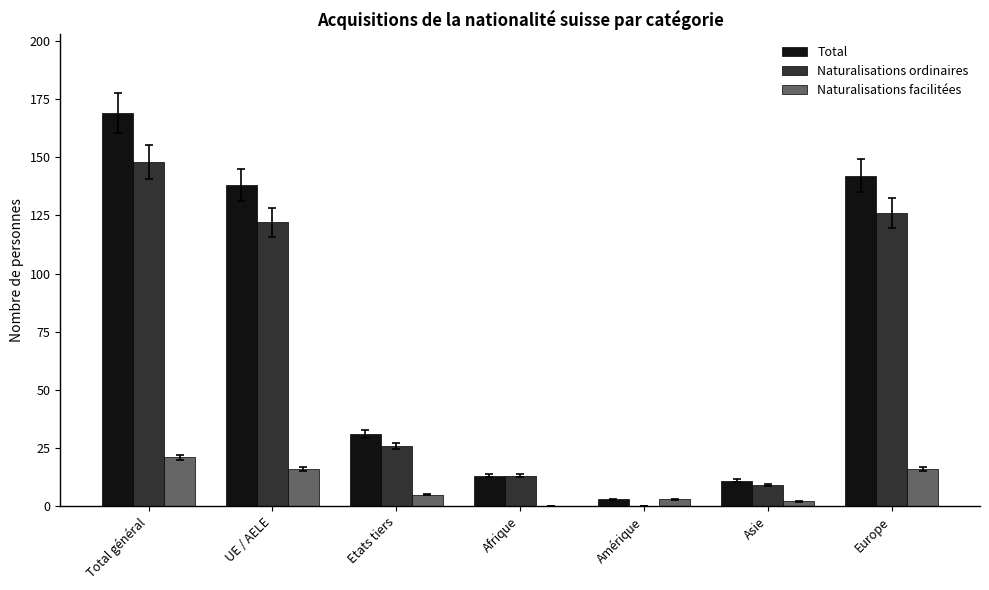

What is the maximum value shown in the chart?

169